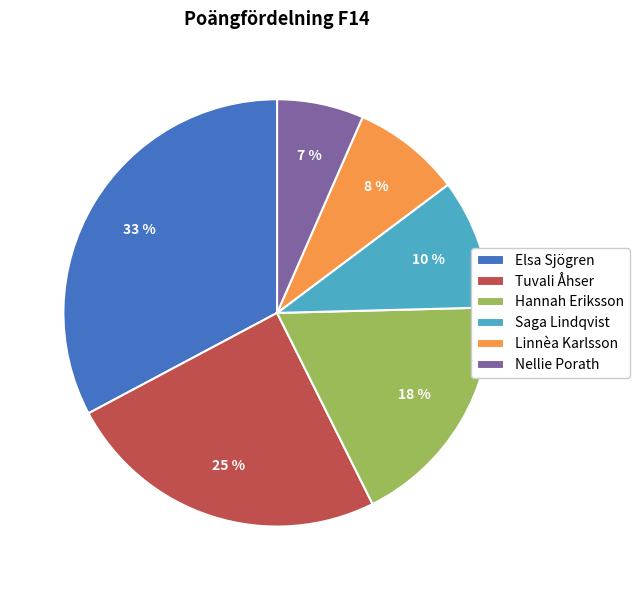

The Elsa Sjögren slice represents 33% of the pie. True or false?

True